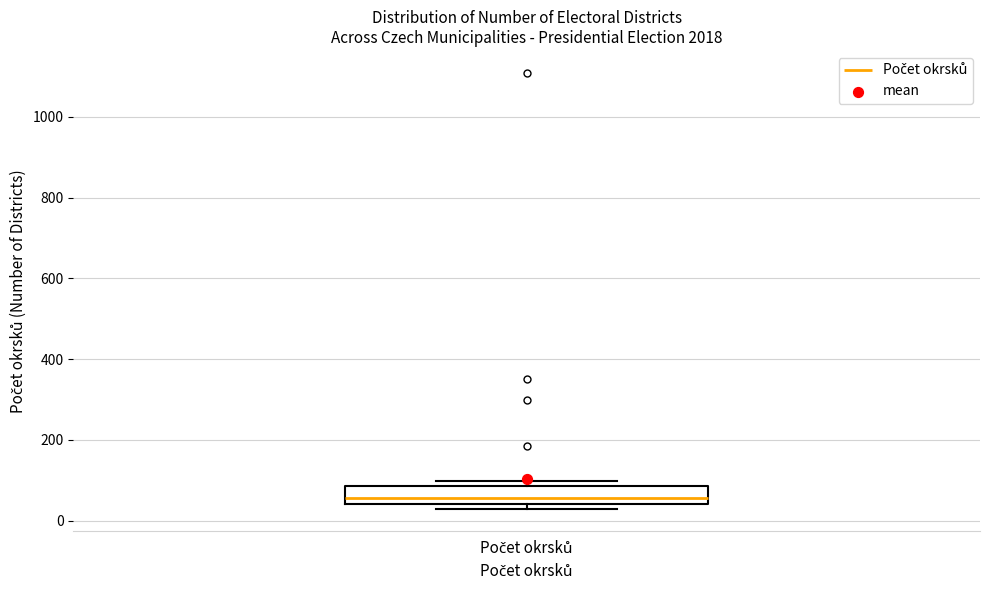

Read this box plot against the y-axis: the position of the median line, the range covered by the box, and the ends of both whiskers. The values are not printed on the chart, so give them approximately, as read against the axis.

median 60, box 40 to 80, whiskers 20 to 100